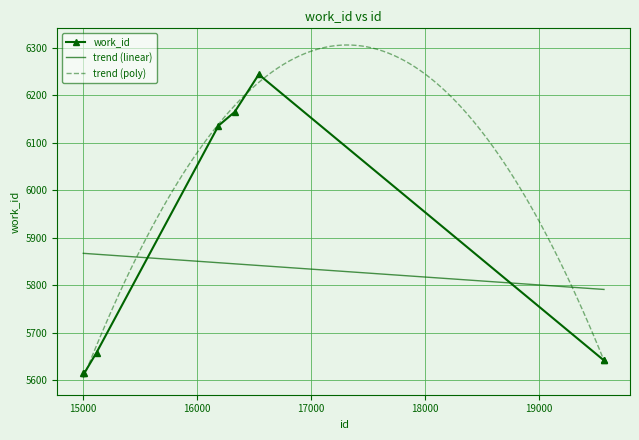

What is the maximum value for work_id?

6244